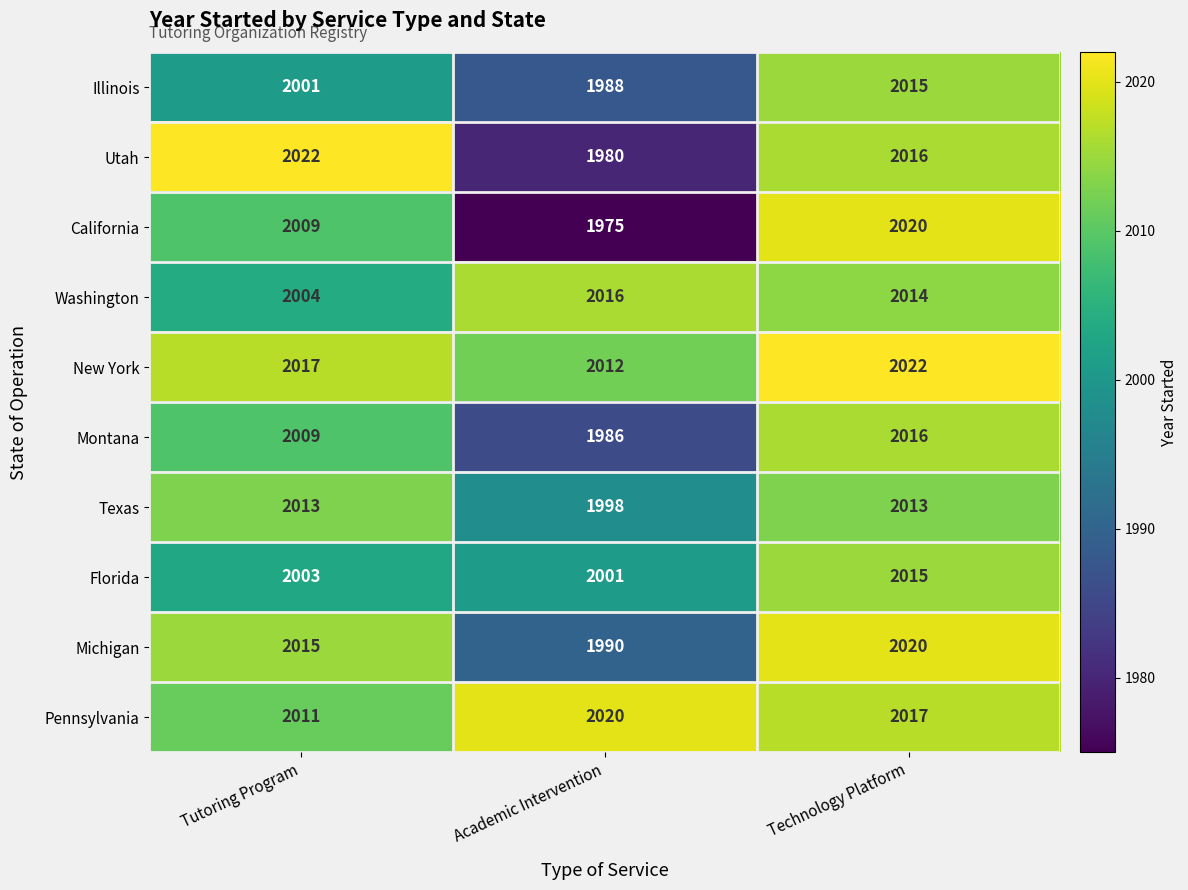

Which series has the largest total across all categories?

New York